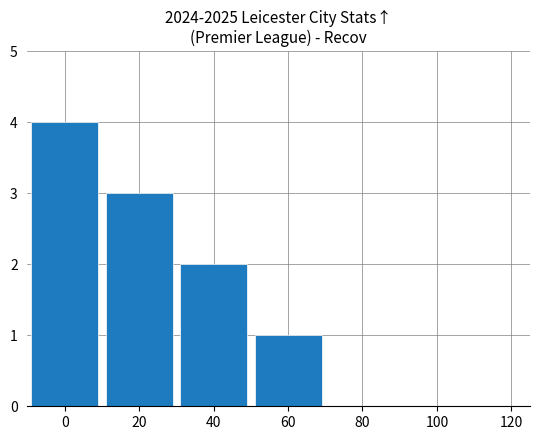

The value at 20 is 2. True or false?

False